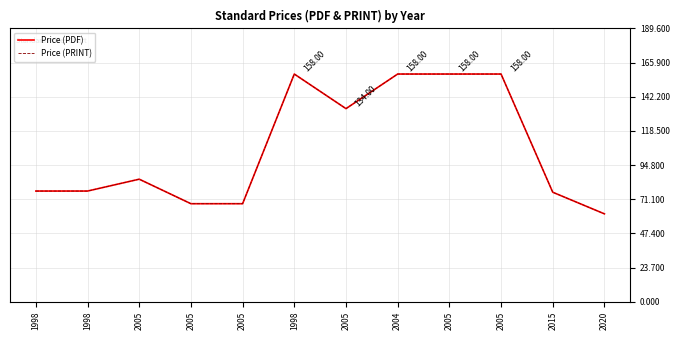

Does the chart display data point markers on the line(s)?

No